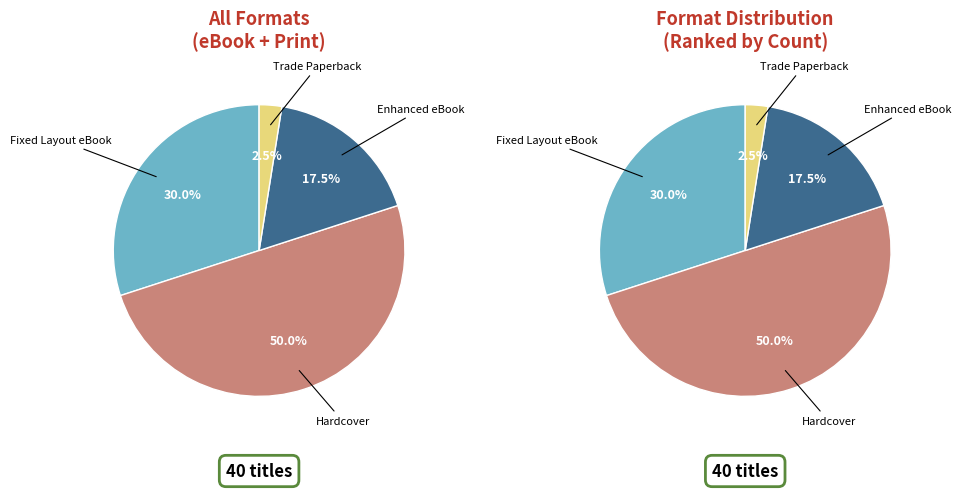

To the nearest percent, what portion does Trade Paperback represent?

2%